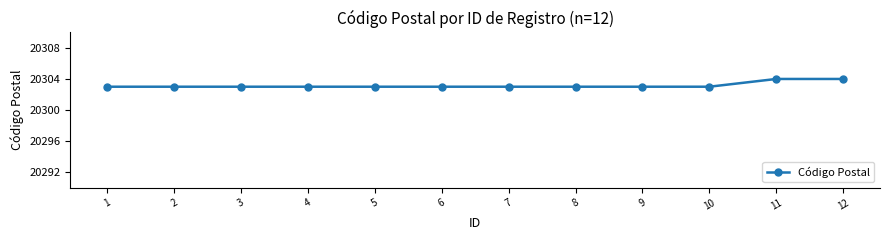

Reading left to right, list all the values displayed in this chart.

1=20303	2=20303	3=20303	4=20303	5=20303	6=20303	7=20303	8=20303	9=20303	10=20303	11=20304	12=20304